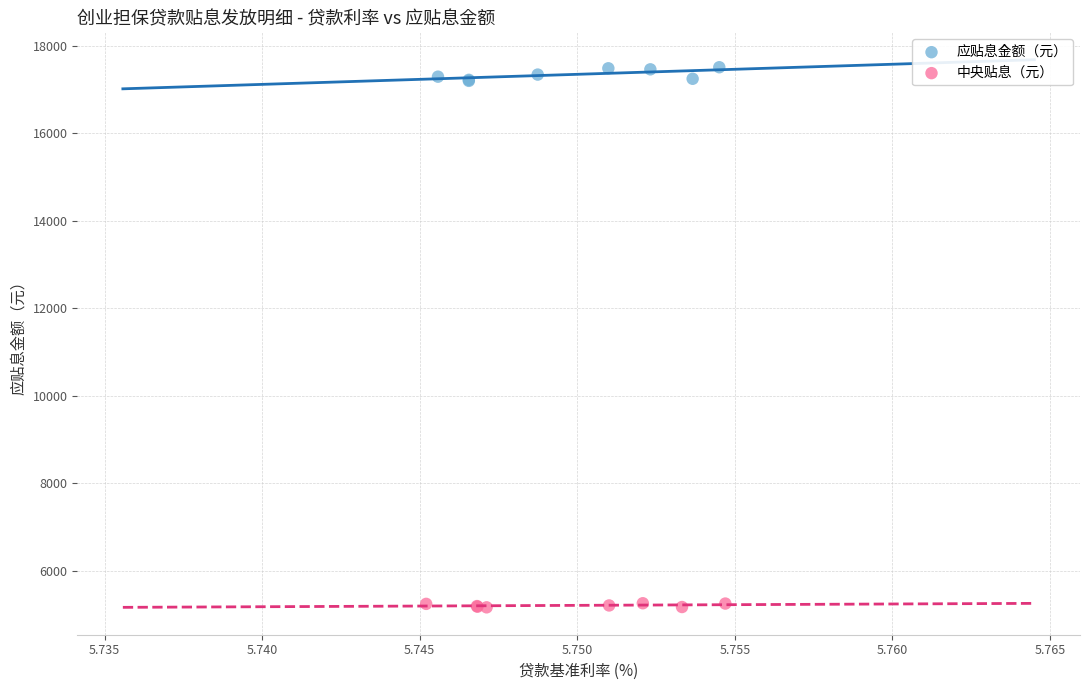

Which series reaches the maximum Y coordinate?

应贴息金额（元）